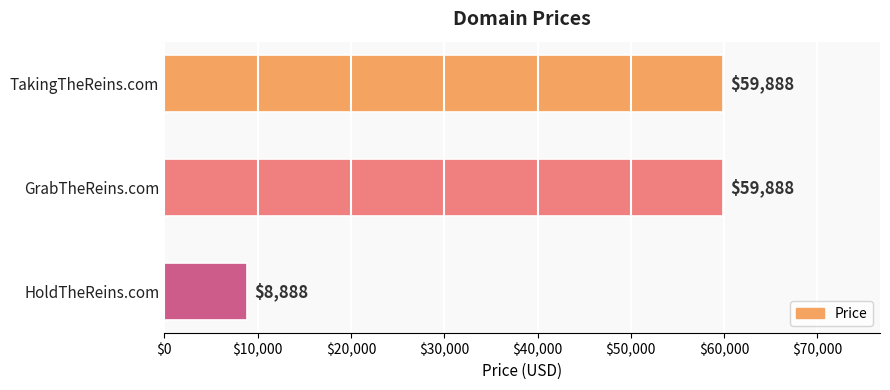

Does the chart contain stacked bars?

No